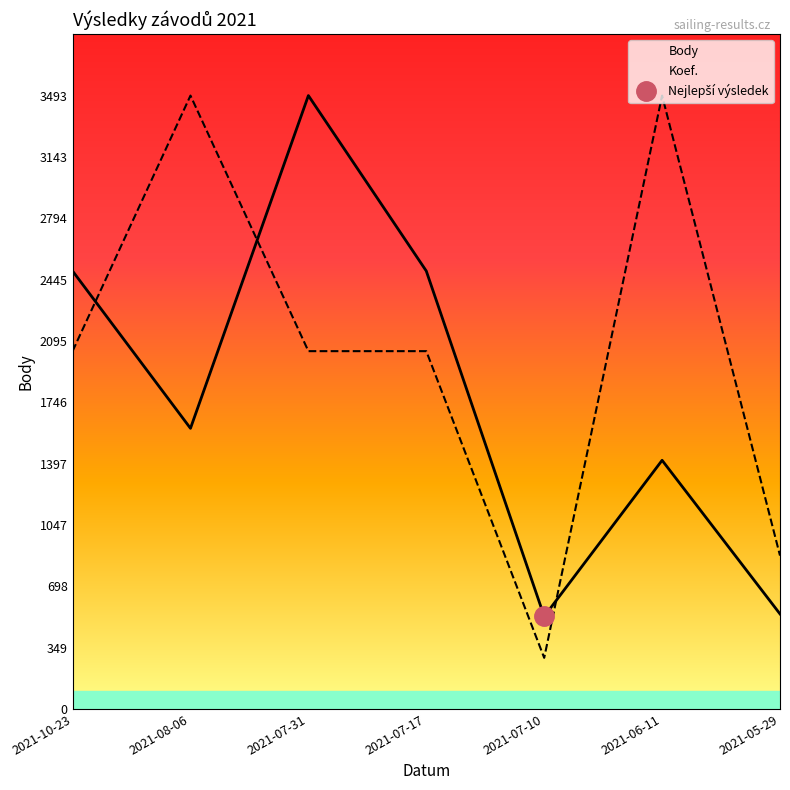

The value of Koef. at 2021-07-31 is 3011.4. True or false?

False